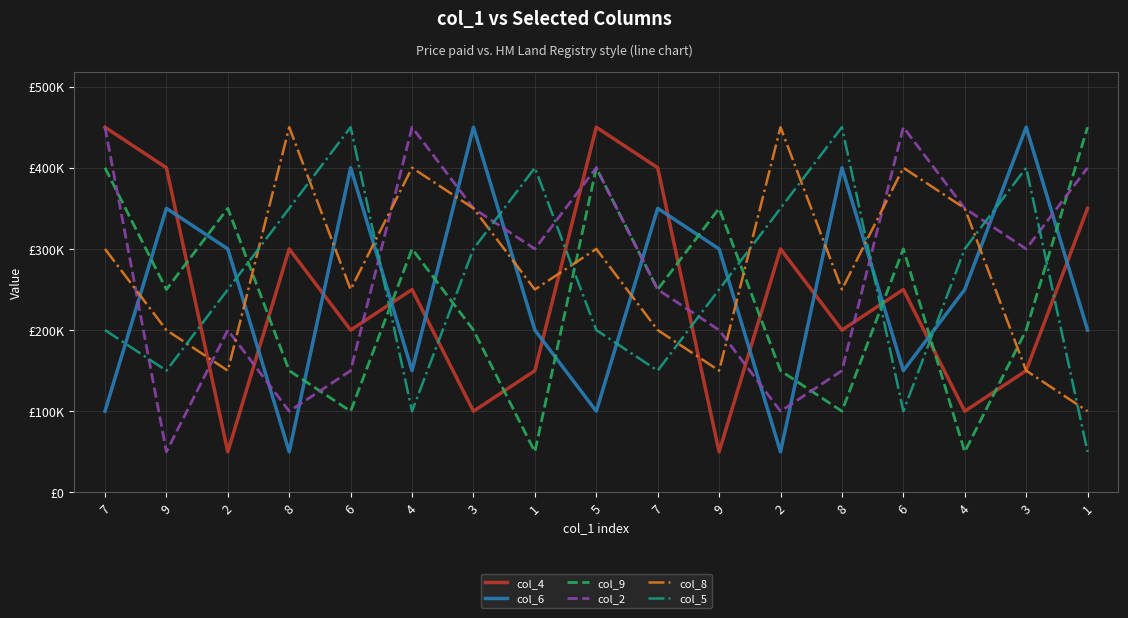

Is this an area chart (filled region under the line)?

No